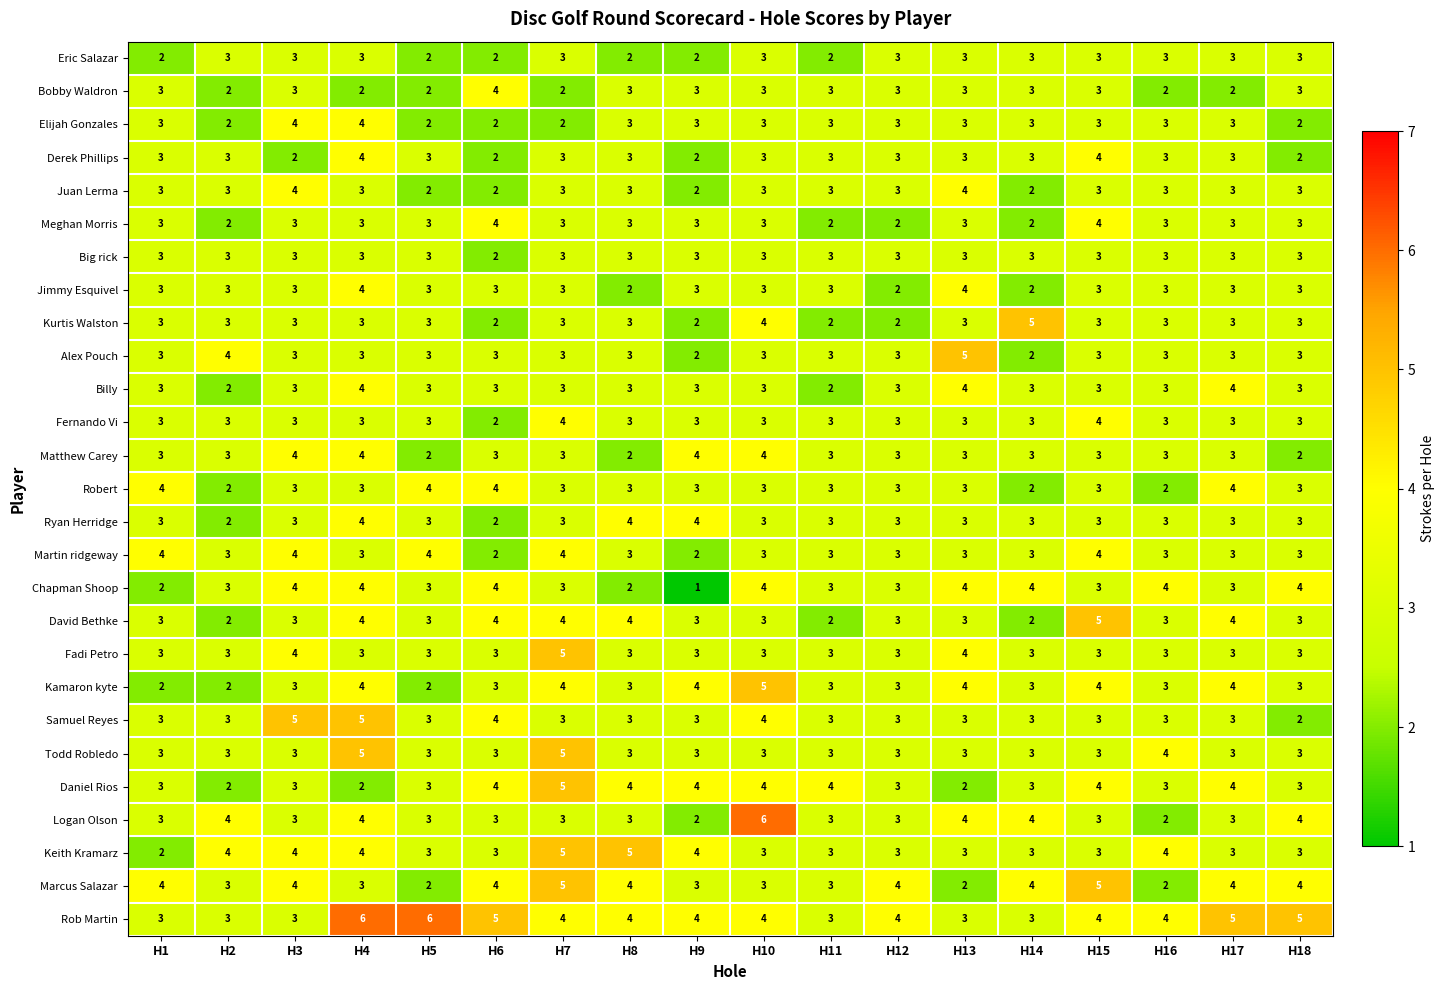

At how many categories does at least one series exceed 1?

18